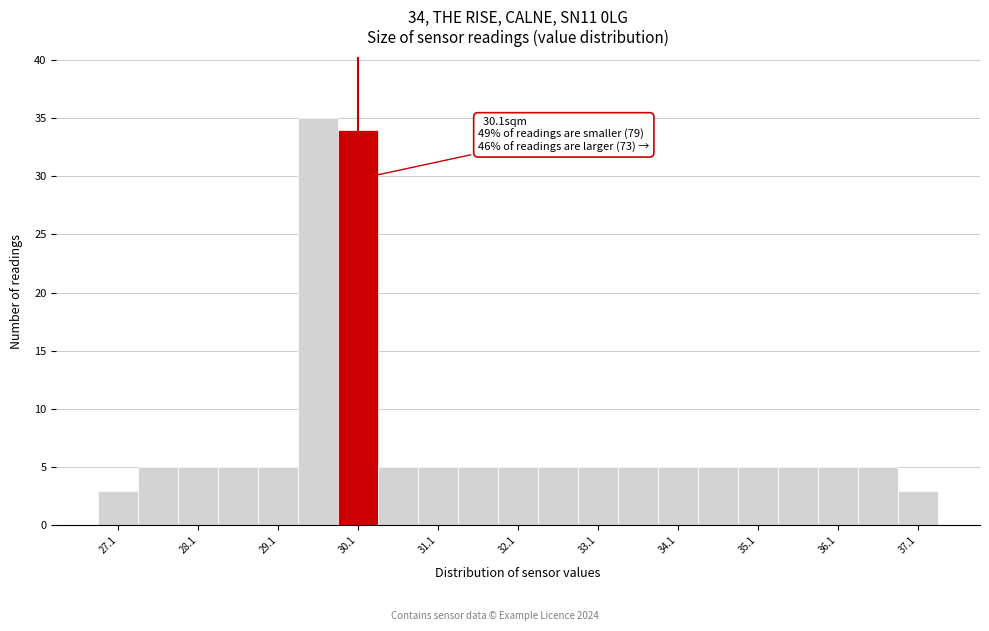

Over which range of the x-axis is the bar tallest?

29.35 to 29.85